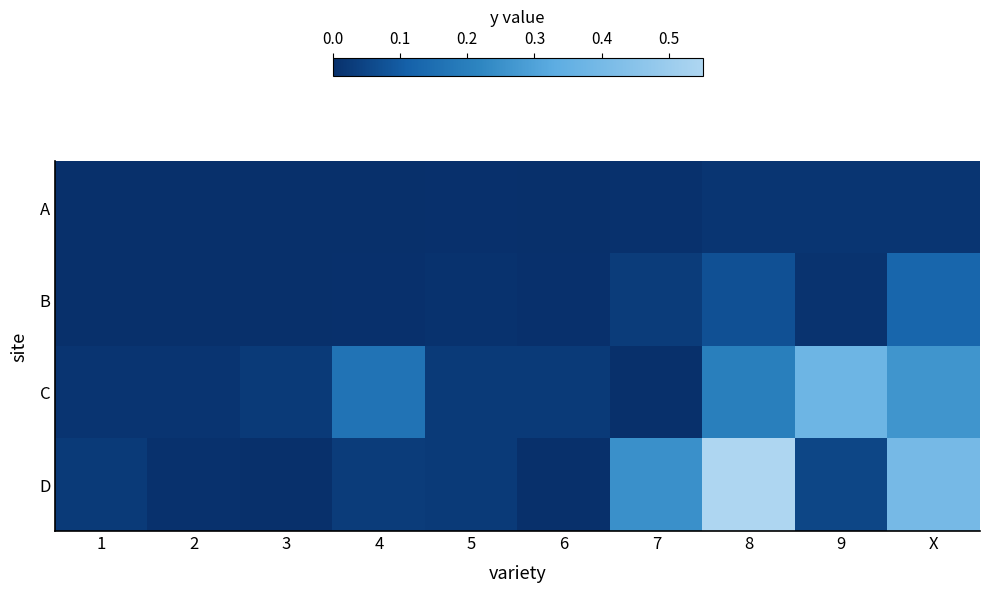

List the series in order of their overall mean, highest first.

D, C, B, A